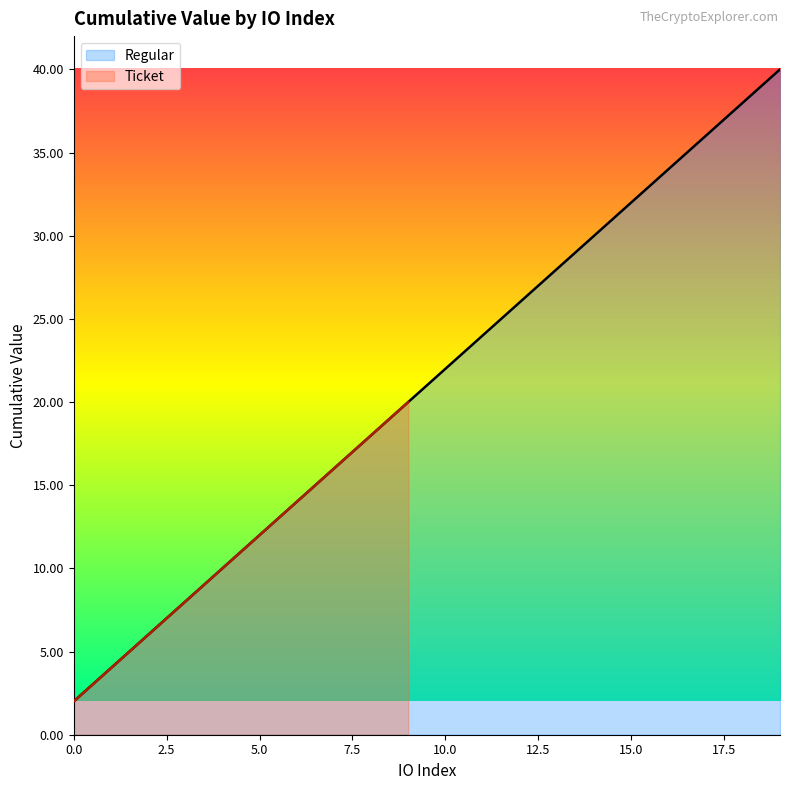

True or false: the data has more than 1 interior local peaks.

False